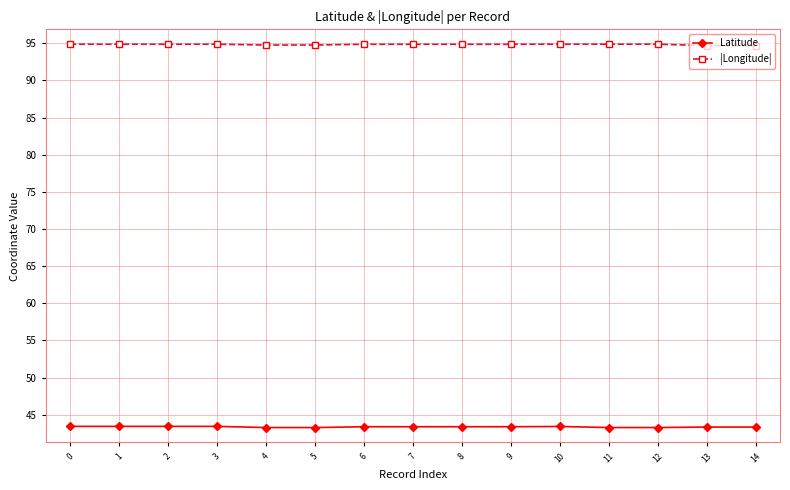

What is the spread (max minus min) of values at 3?

51.4